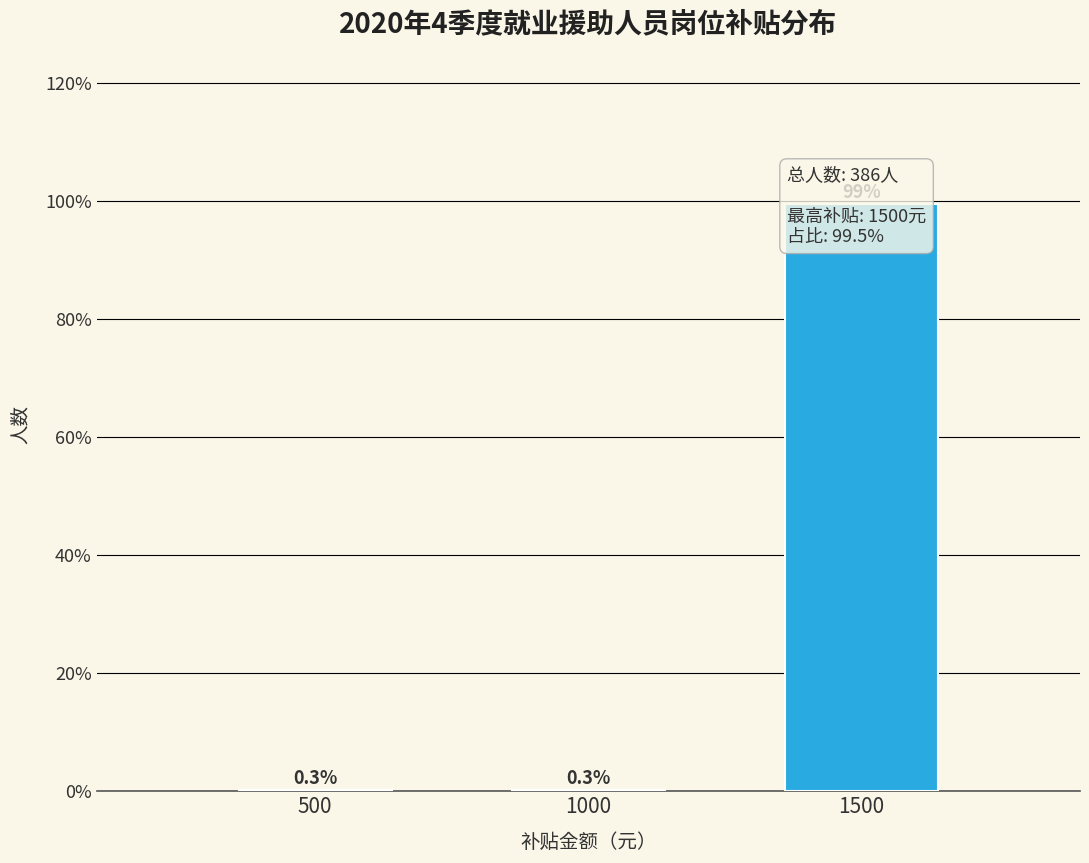

Reading left to right, what are all the values shown in this chart?

500=0.3	1000=0.3	1500=99.5